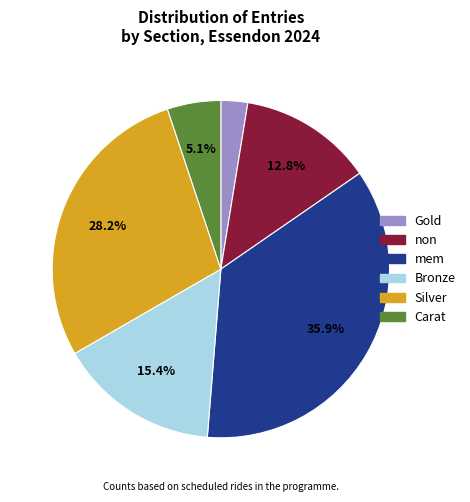

Rank the categories by value from lowest to highest.

Gold, Carat, non, Bronze, Silver, mem